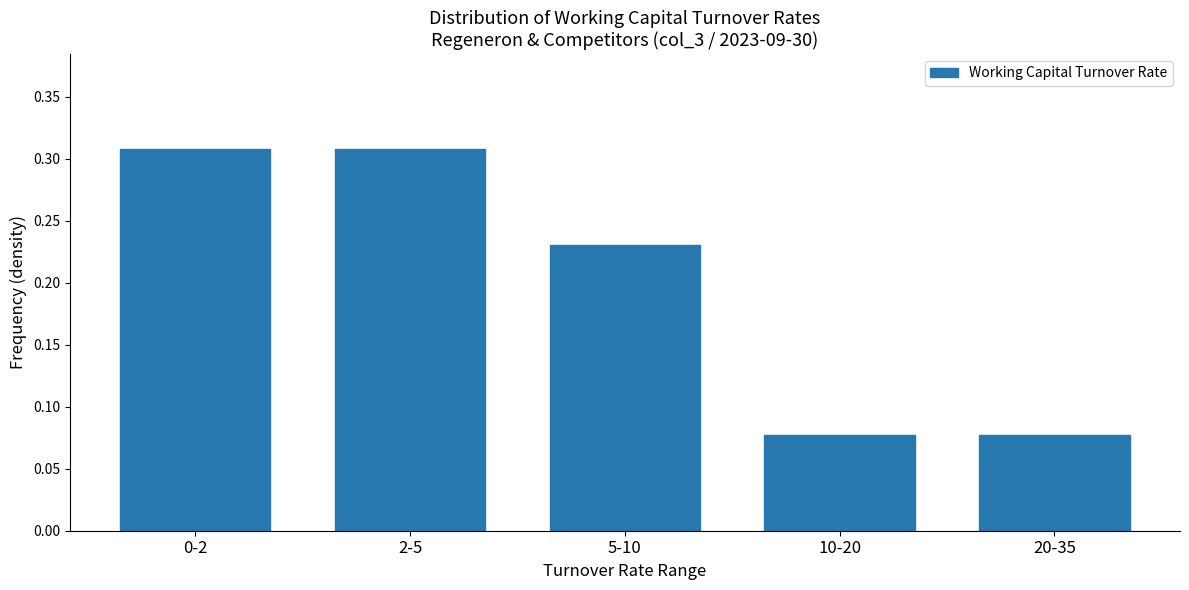

What is the sum of all values?

1.0